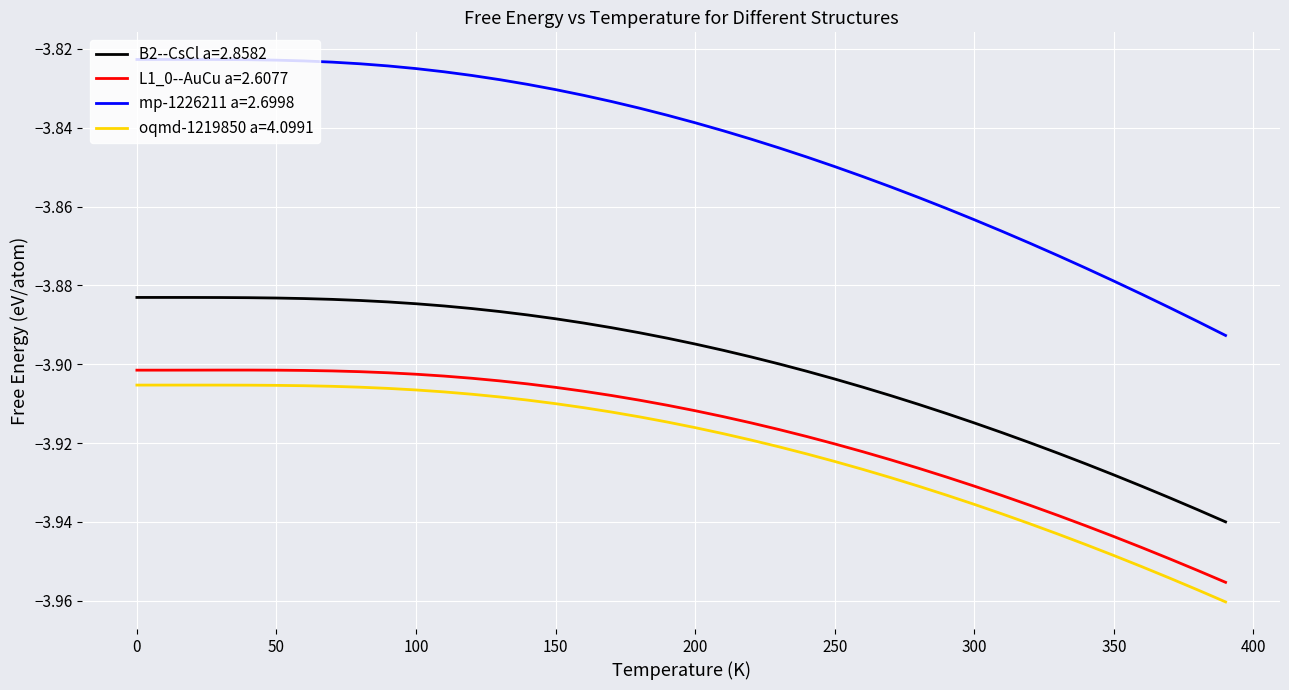

Is this an area chart (filled region under the line)?

No